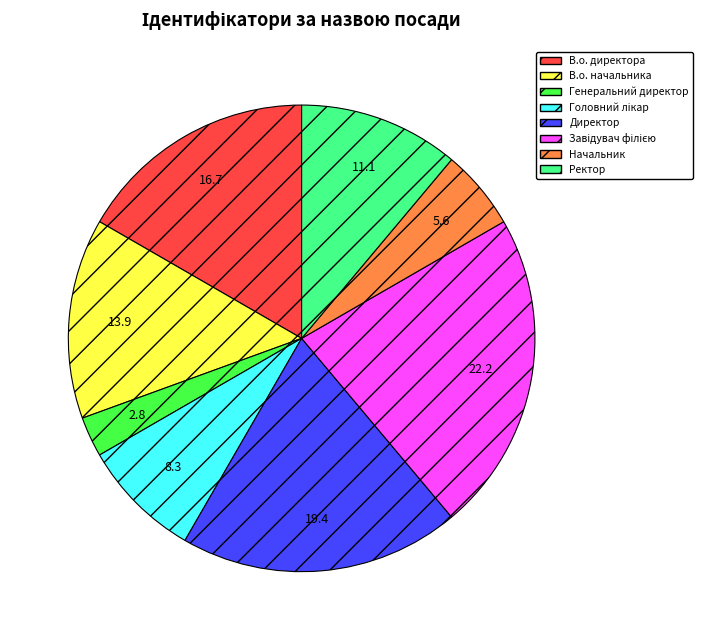

Approximately how many times larger is the value at Начальник compared to Генеральний директор?

2.0